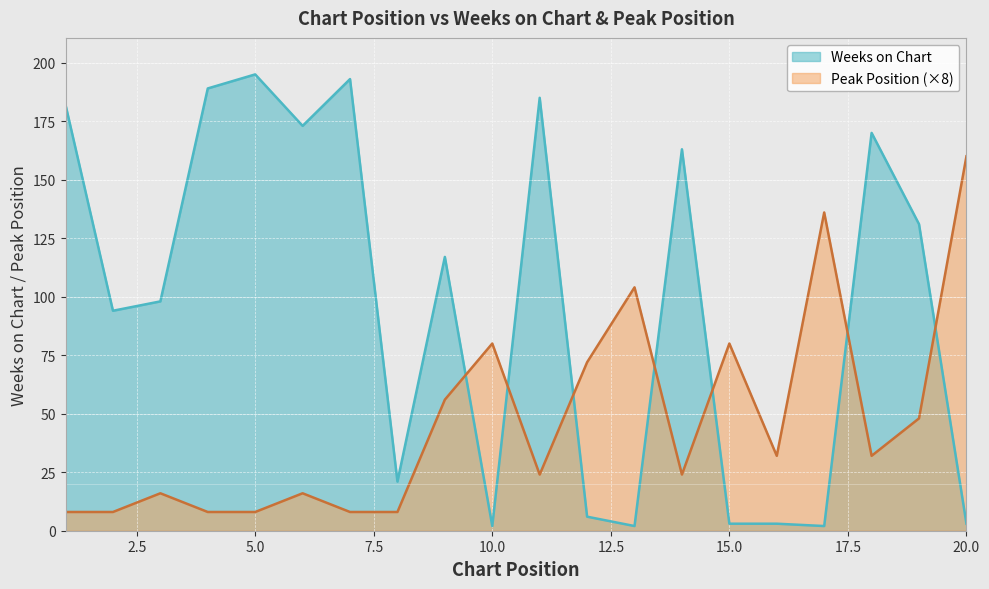

Does the chart display data point markers on the line(s)?

No